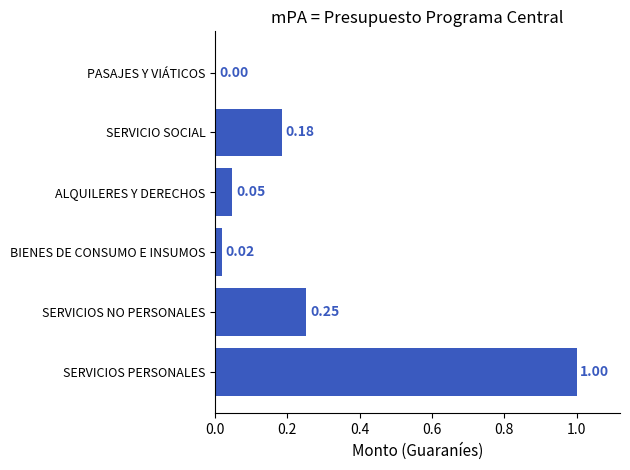

At which label is the value closest to 0?

PASAJES Y VIÁTICOS